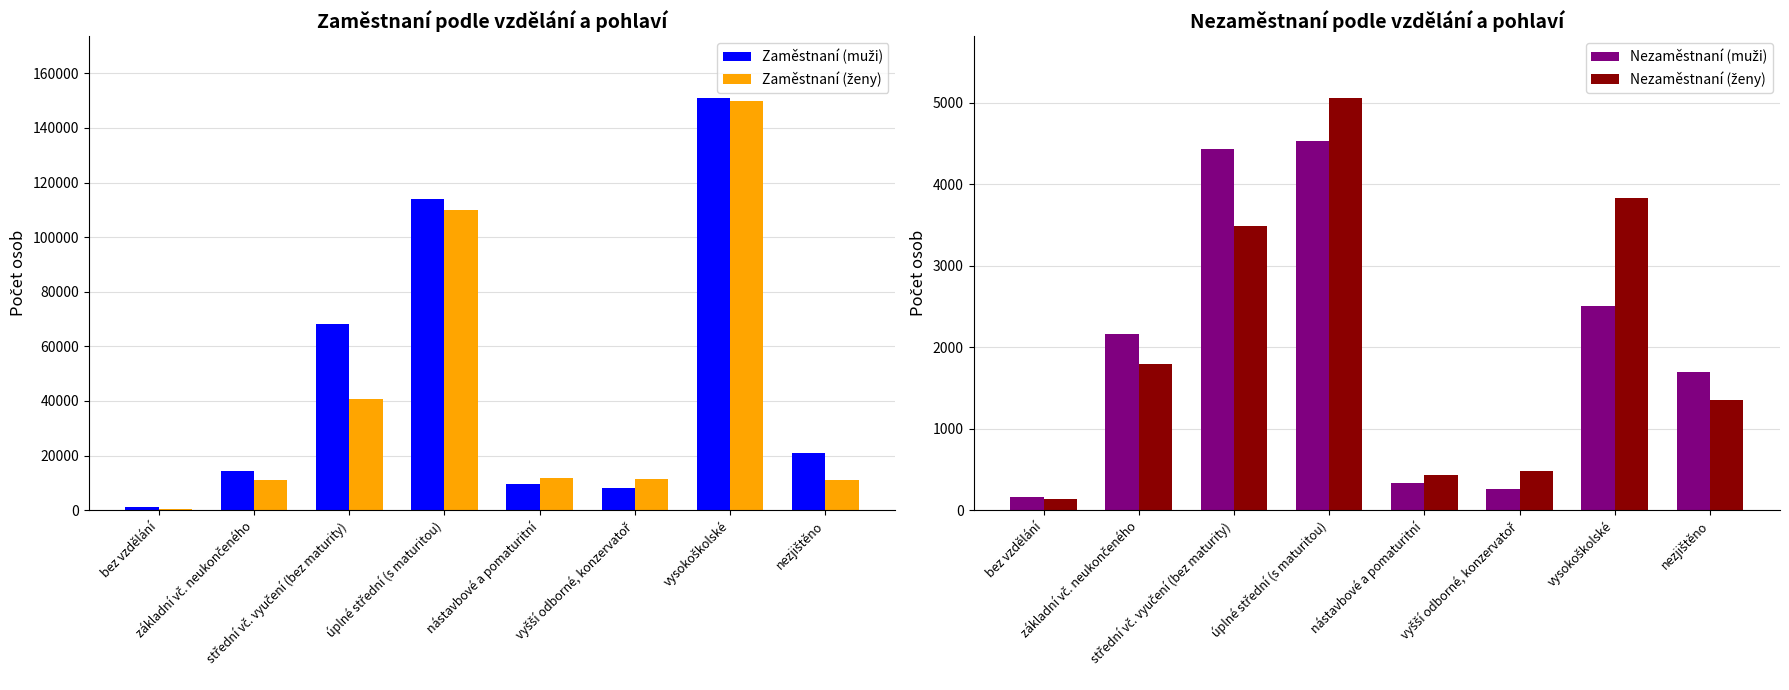

Are the bars grouped side by side (vs. stacked)?

Yes